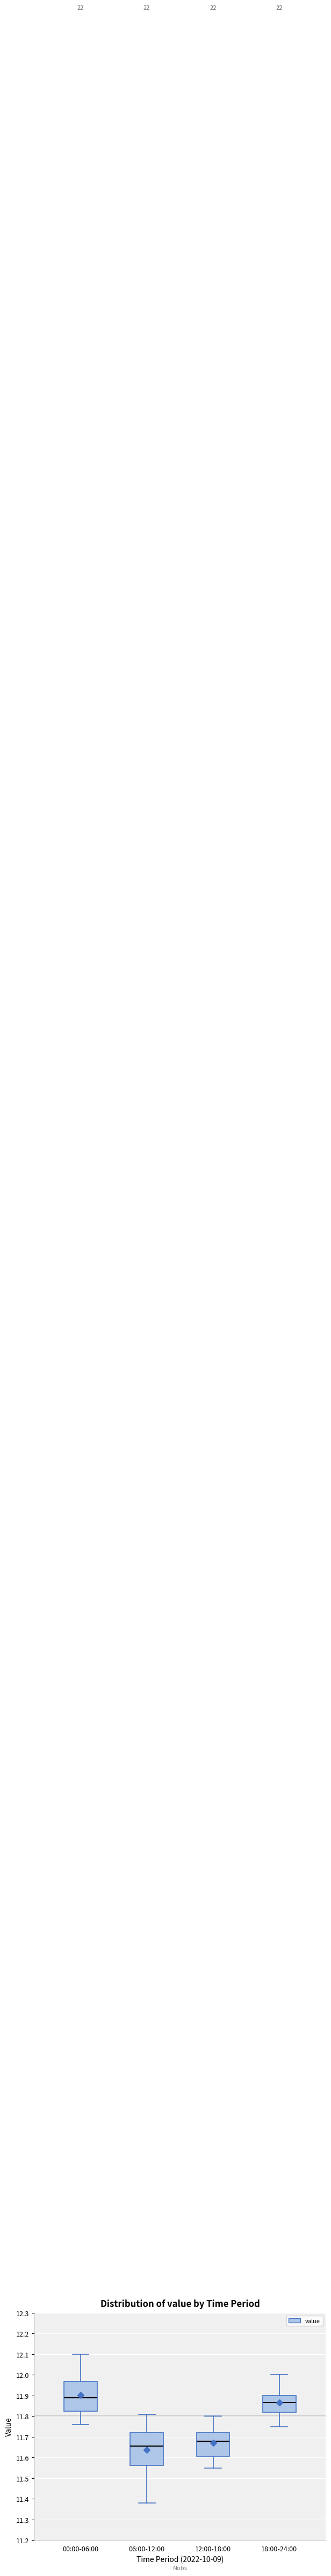

Comparing the boxes themselves (not the whiskers), which one is the tallest?

06:00-12:00